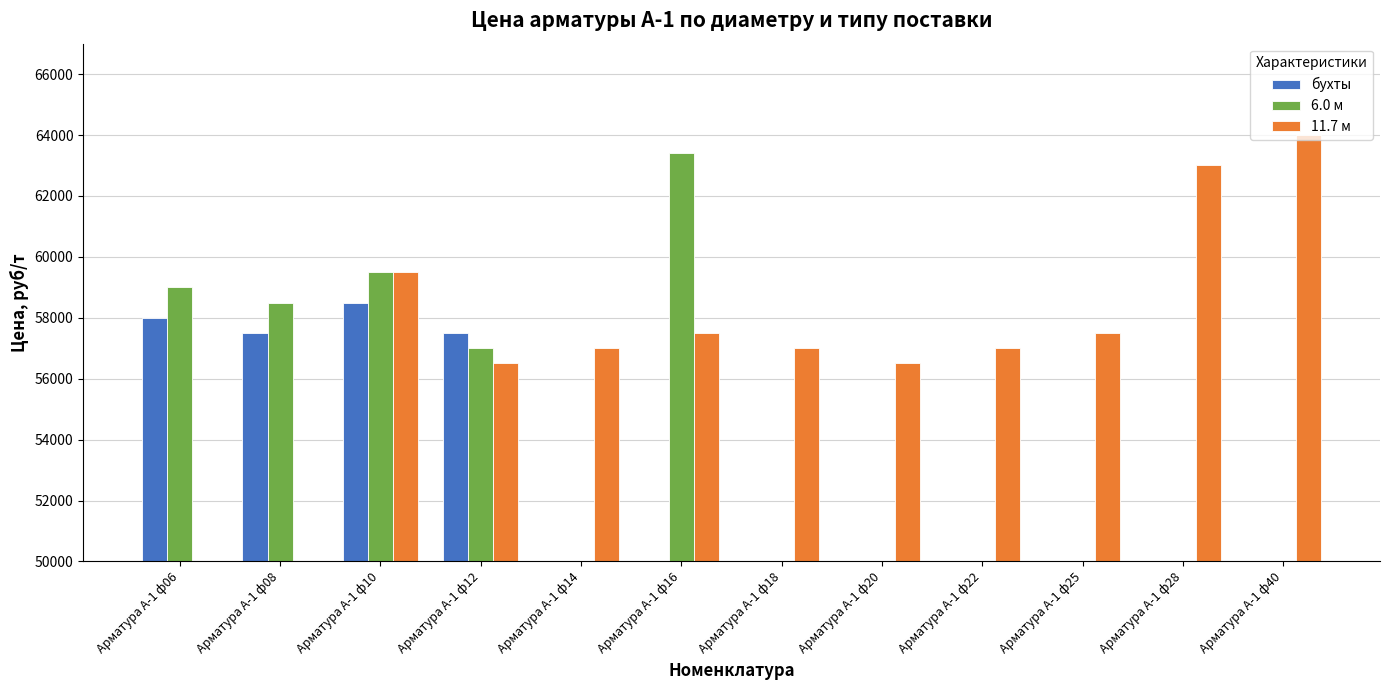

The 6.0 м series shows 14211.3 at Арматура А-1 ф08. True or false?

False